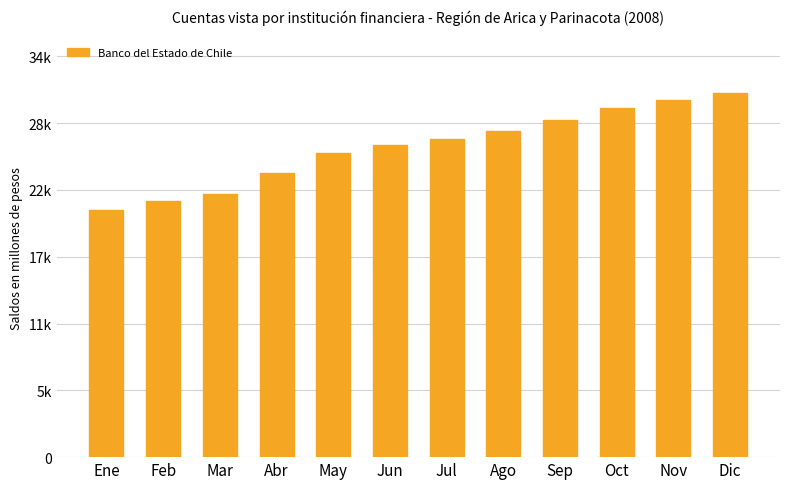

Rank the categories by value from lowest to highest.

Ene, Feb, Mar, Abr, May, Jun, Jul, Ago, Sep, Oct, Nov, Dic